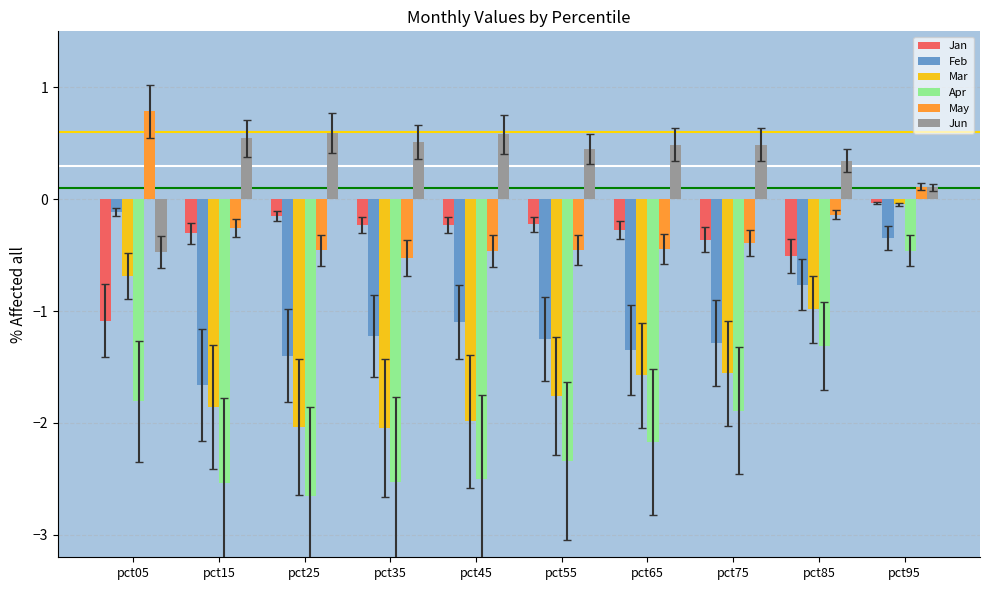

What is the difference between the maximum and minimum values in the Jun series?

1.1